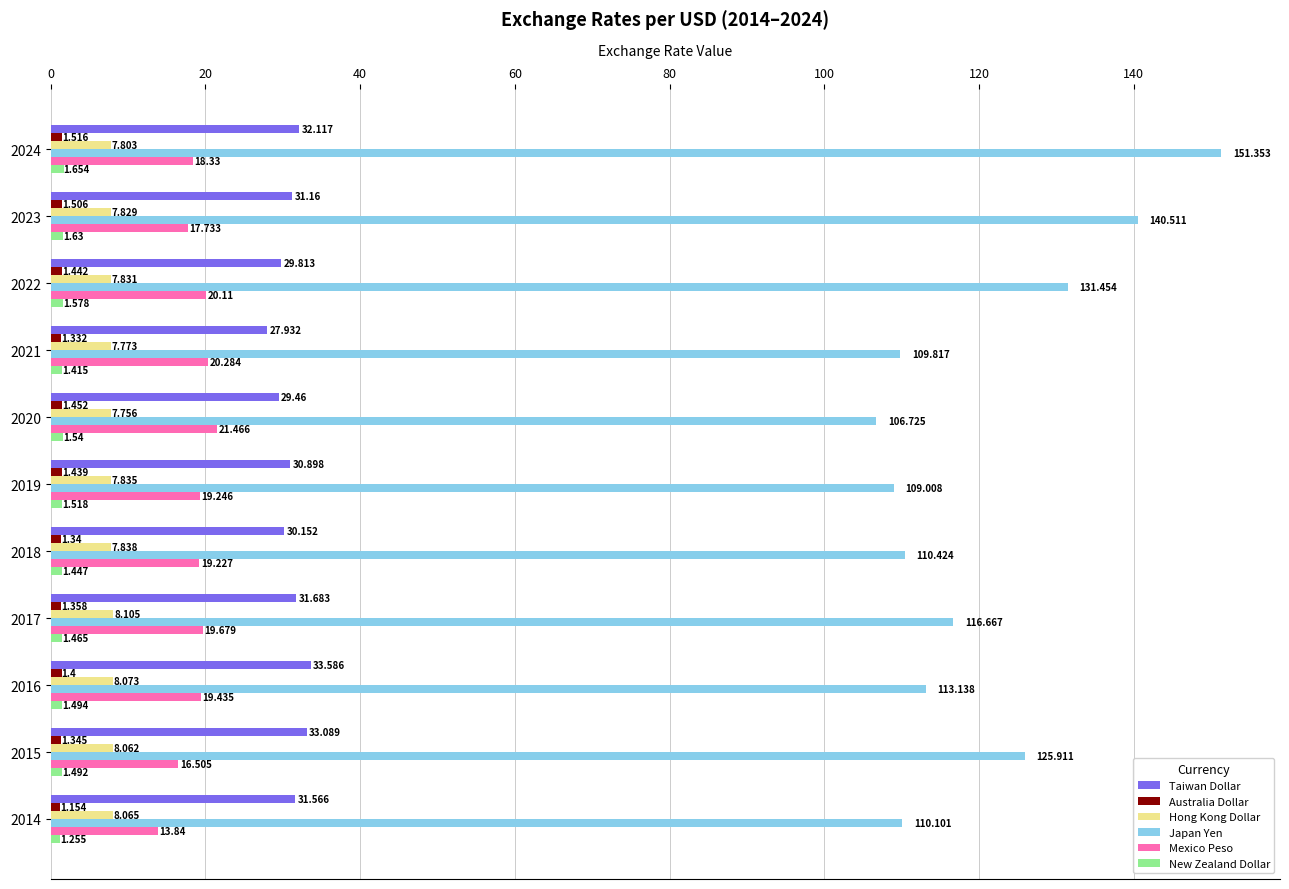

Rank the categories by New Zealand Dollar value from highest to lowest.

2024, 2023, 2022, 2020, 2019, 2016, 2015, 2017, 2018, 2021, 2014